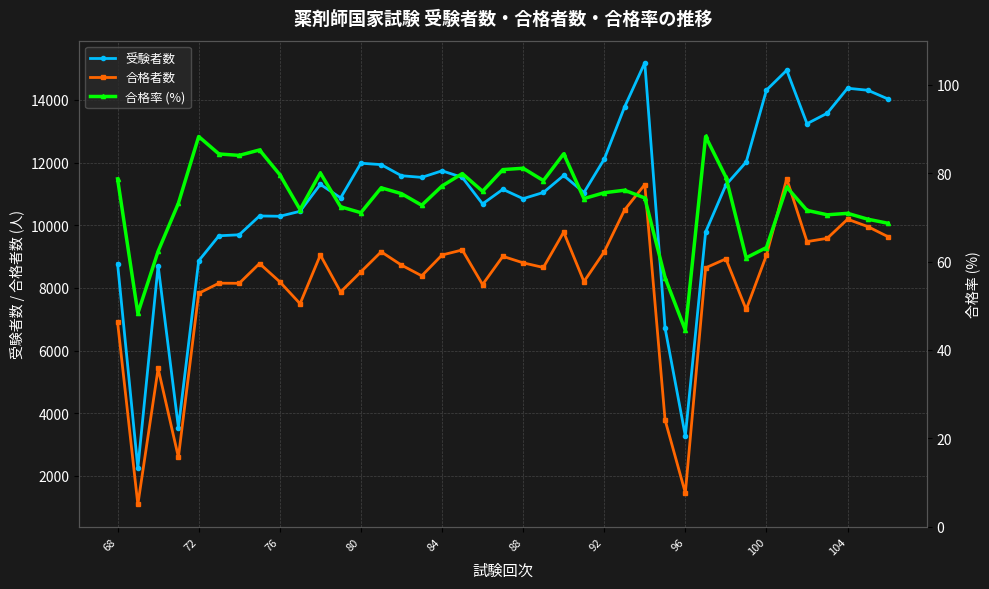

Reading left to right, list all the values displayed in this chart.

受験者数: 8774.0	2251.0	8710.0	3544.0	8865.0	9665.0	9697.0	10298.0	10288.0	10447.0	11307.0	10875.0	11982.0	11937.0	11582.0	11530.0	11739.0	11529.0	10683.0	11148.0	10850.0	11048.0	11590.0	11046.0	12112.0	13773.0	15189.0	6720.0	3274.0	9785.0	11288.0	12019.0	14316.0	14949.0	13243.0	13579.0	14376.0	14311.0	14031.0
合格者数: 6907.0	1087.0	5429.0	2594.0	7828.0	8152.0	8148.0	8780.0	8196.0	7497.0	9051.0	7872.0	8514.0	9154.0	8729.0	8387.0	9051.0	9213.0	8108.0	9009.0	8802.0	8653.0	9781.0	8202.0	9154.0	10487.0	11301.0	3787.0	1455.0	8641.0	8929.0	7312.0	9044.0	11488.0	9479.0	9584.0	10194.0	9958.0	9634.0
合格率 (%): 78.7	48.3	62.3	73.2	88.3	84.4	84.0	85.3	79.7	71.8	80.0	72.4	71.1	76.7	75.4	72.7	77.1	79.9	75.9	80.8	81.1	78.3	84.4	74.2	75.6	76.1	74.4	56.4	44.4	88.3	79.1	60.8	63.2	76.8	71.6	70.6	70.9	69.6	68.7